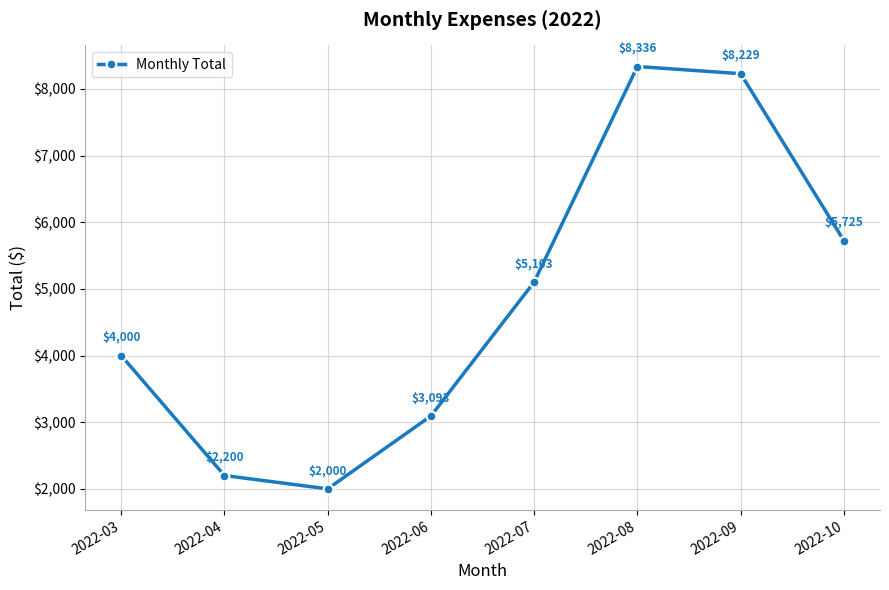

How many interior local peaks (higher than both neighbors) does the data have?

1